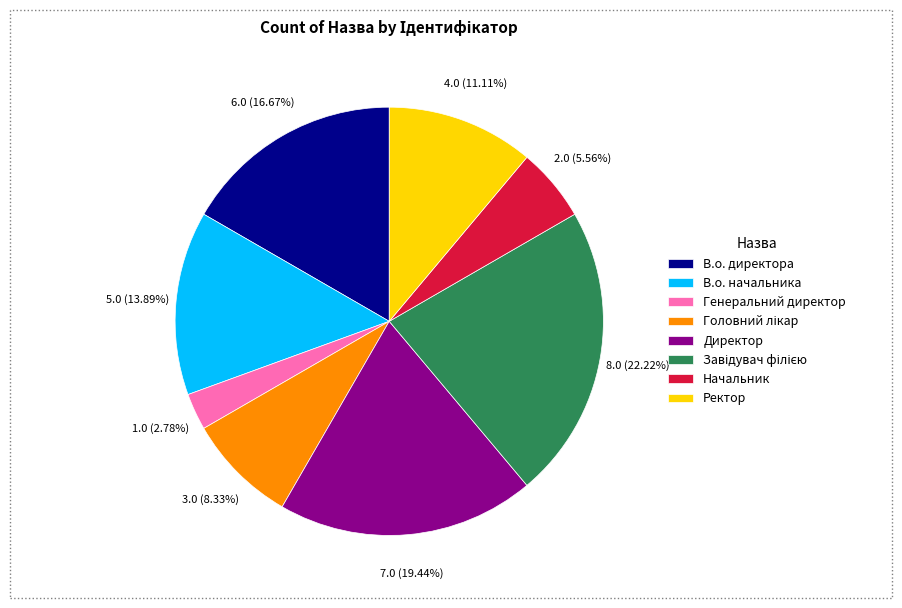

To the nearest percent, what percentage of the pie is В.о. директора?

17%